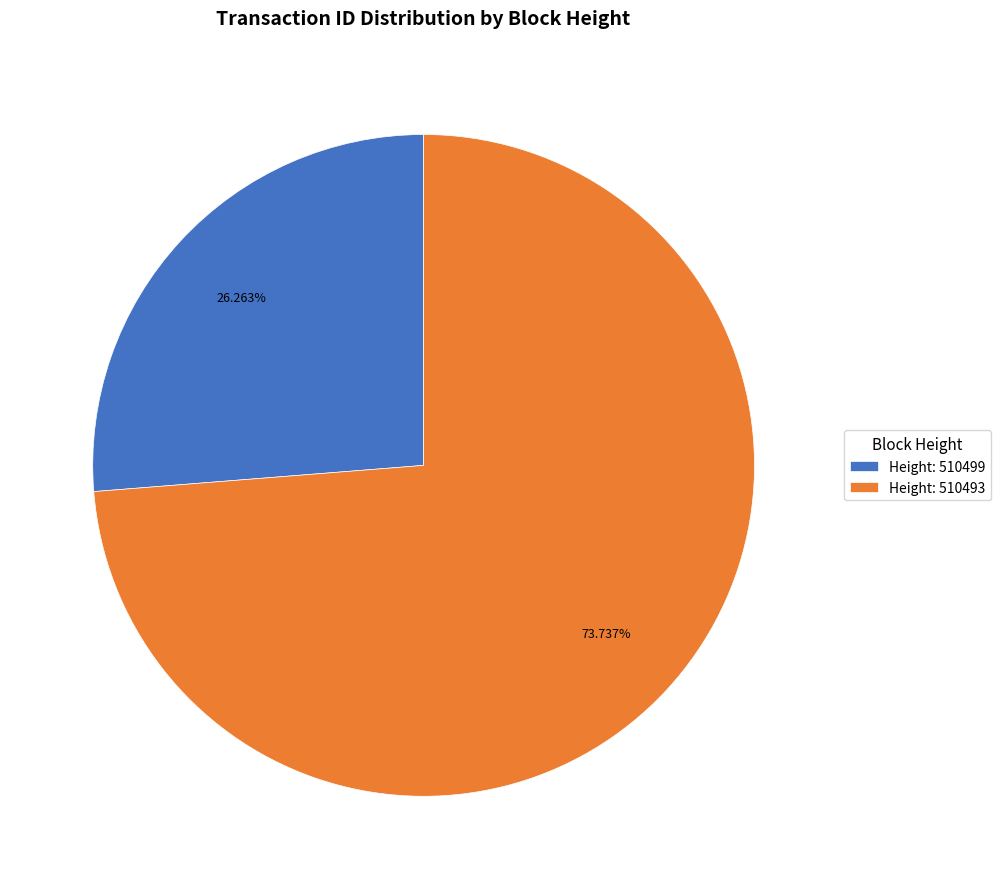

Is the sum of Height: 510493 and Height: 510499 greater than half?

Yes